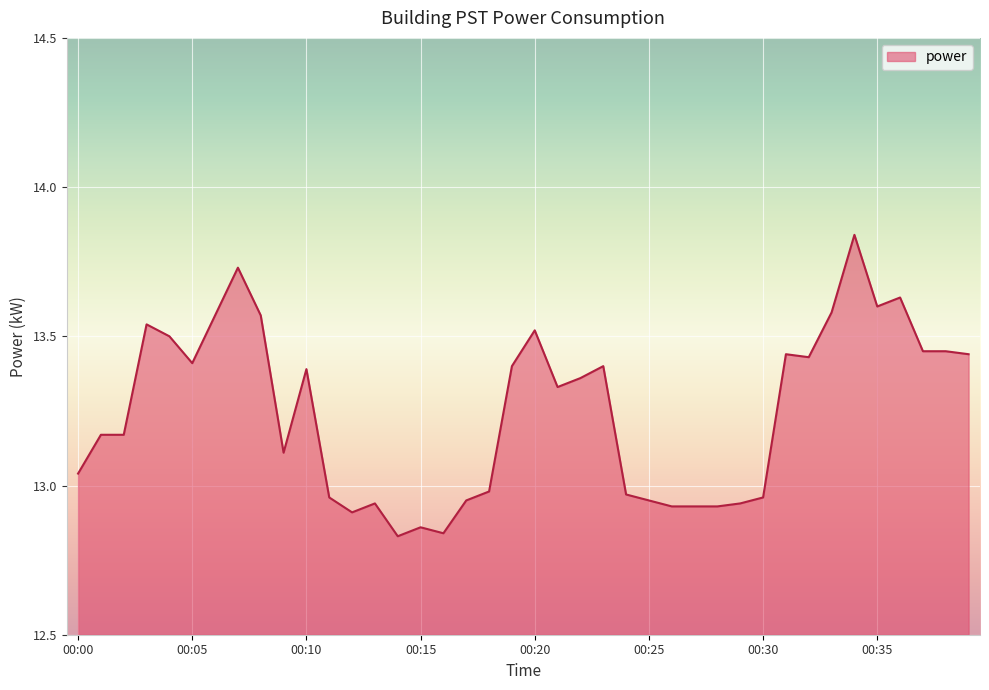

What is the difference between the maximum and minimum values?

1.0